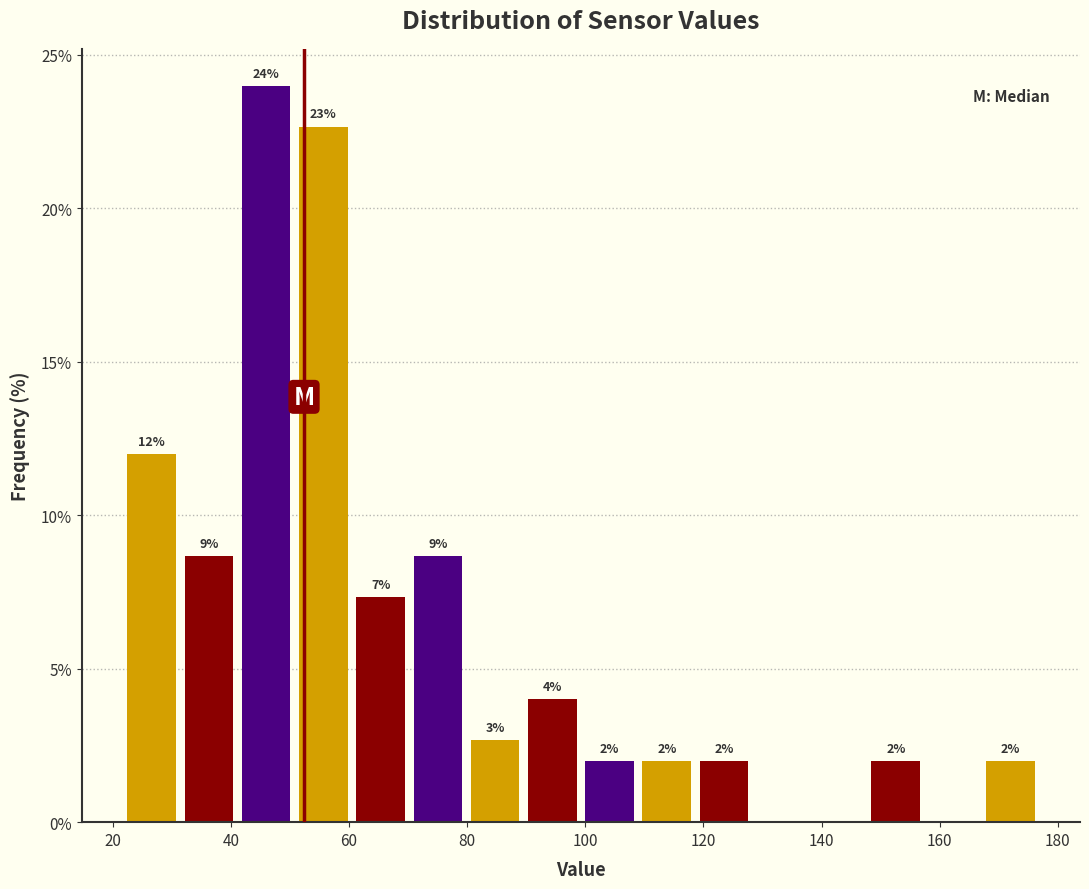

Which range on the x-axis has the tallest bar?

42 to 50